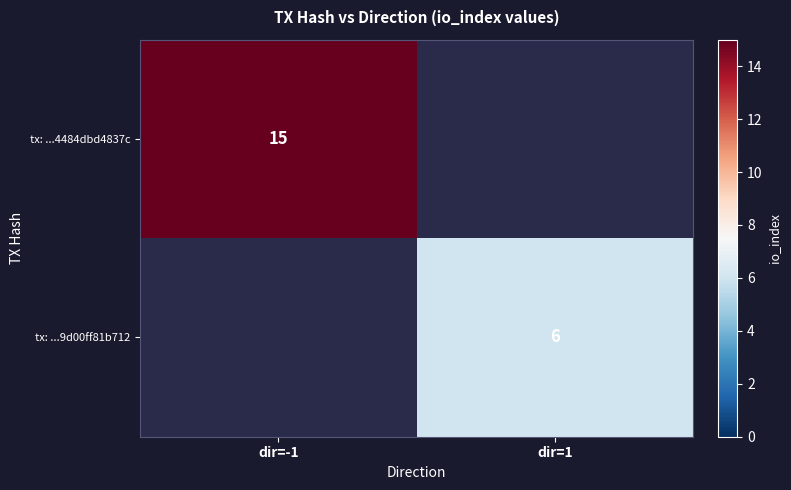

How many categories are shown in the chart?

2